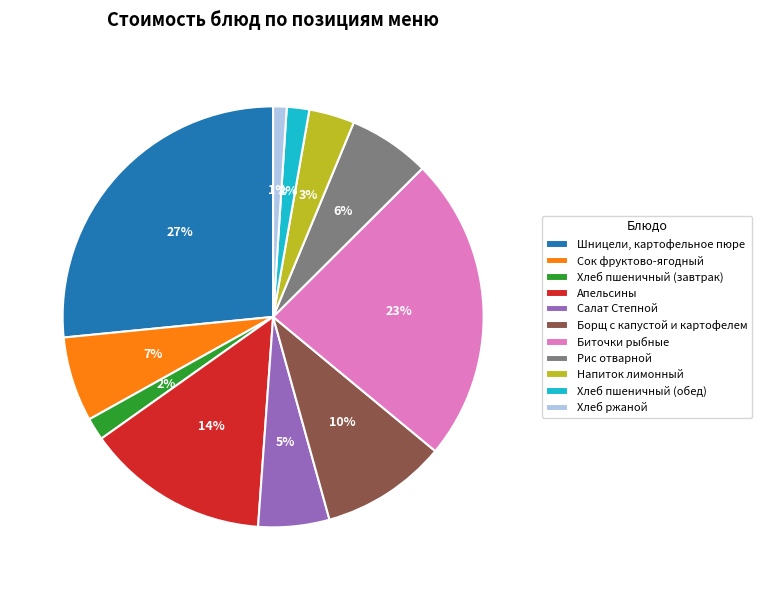

Is it true that Борщ с капустой и картофелем is 23% of the pie?

False